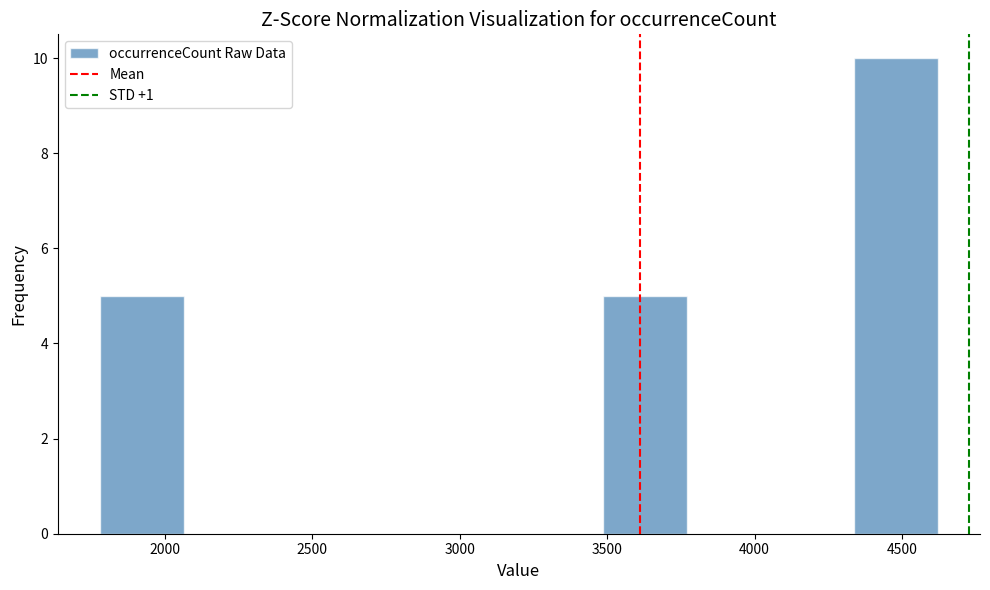

Which range on the x-axis has the tallest bar?

4350 to 4600